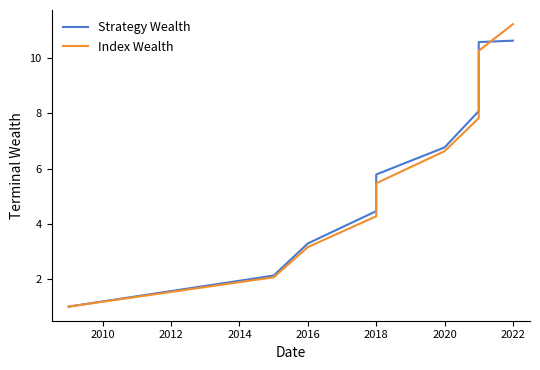

Reading left to right, extract all data points from this chart.

Strategy Wealth: 1.0	2.1	3.3	4.5	5.8	6.8	8.1	9.4	10.6	10.6
Index Wealth: 1.0	2.1	3.2	4.3	5.5	6.6	7.8	9.1	10.3	11.2